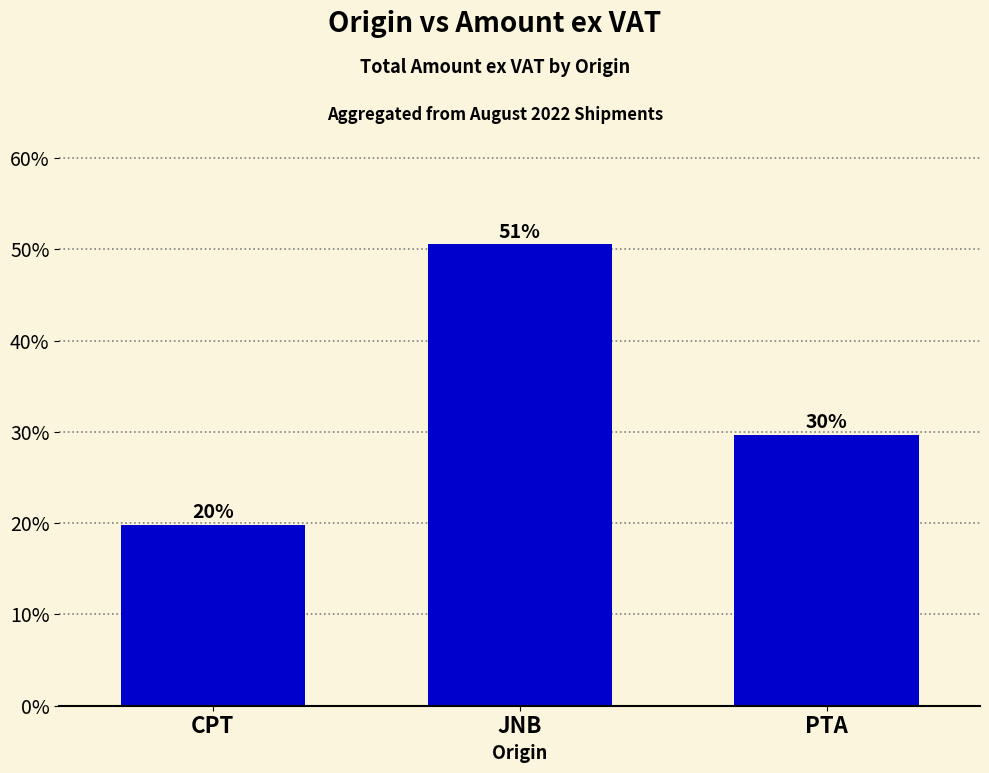

Reading left to right, transcribe all the data shown in this chart.

CPT=19.8	JNB=50.5	PTA=29.7